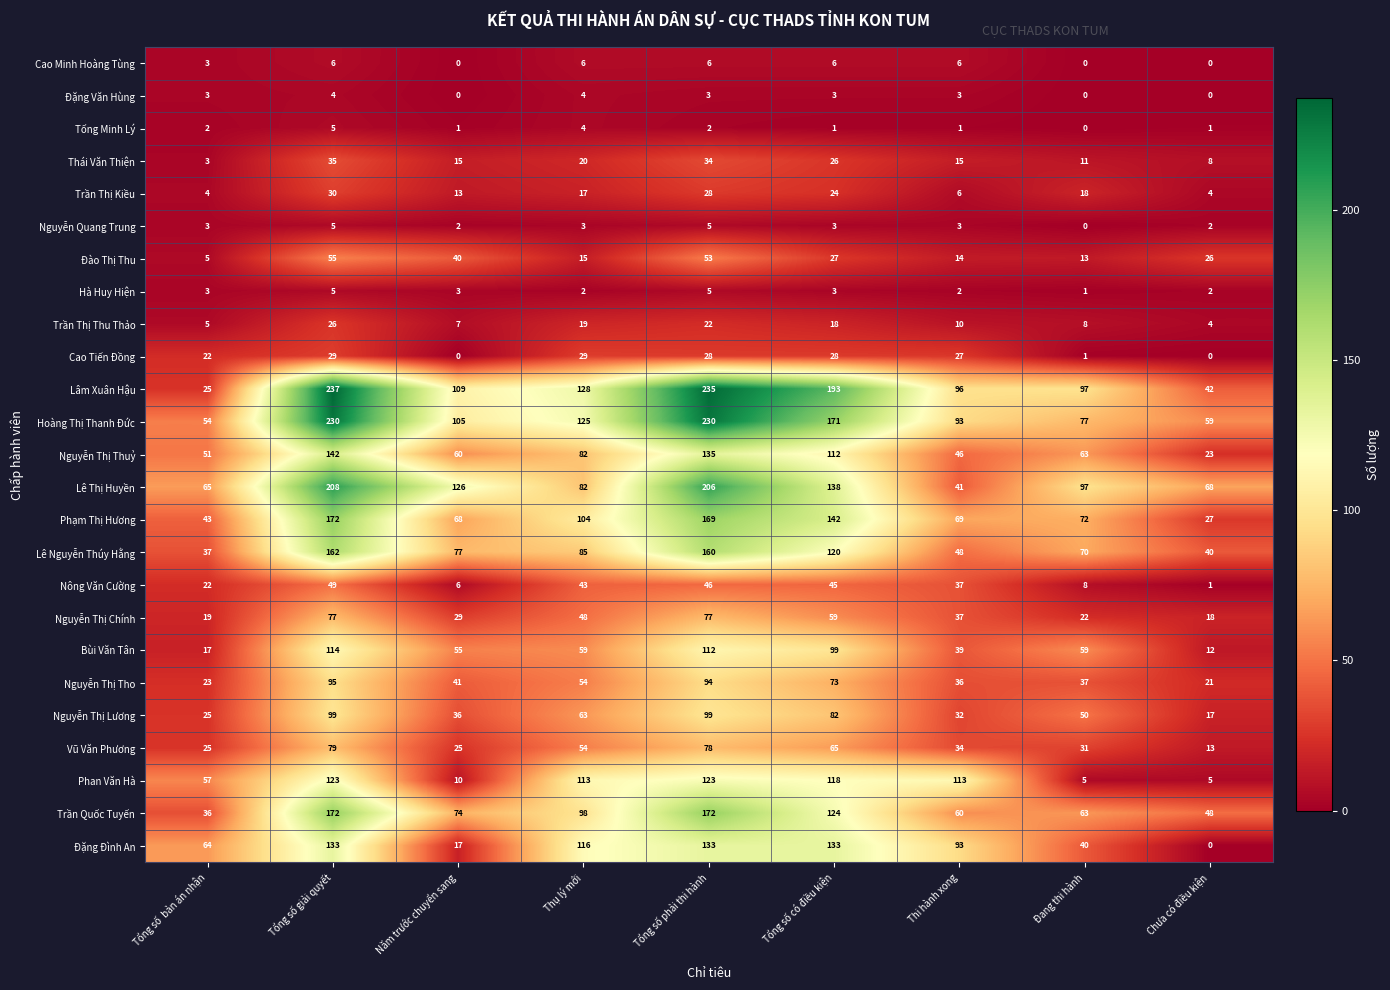

What is the difference between the maximum and minimum values in the Nguyễn Quang Trung series?

5